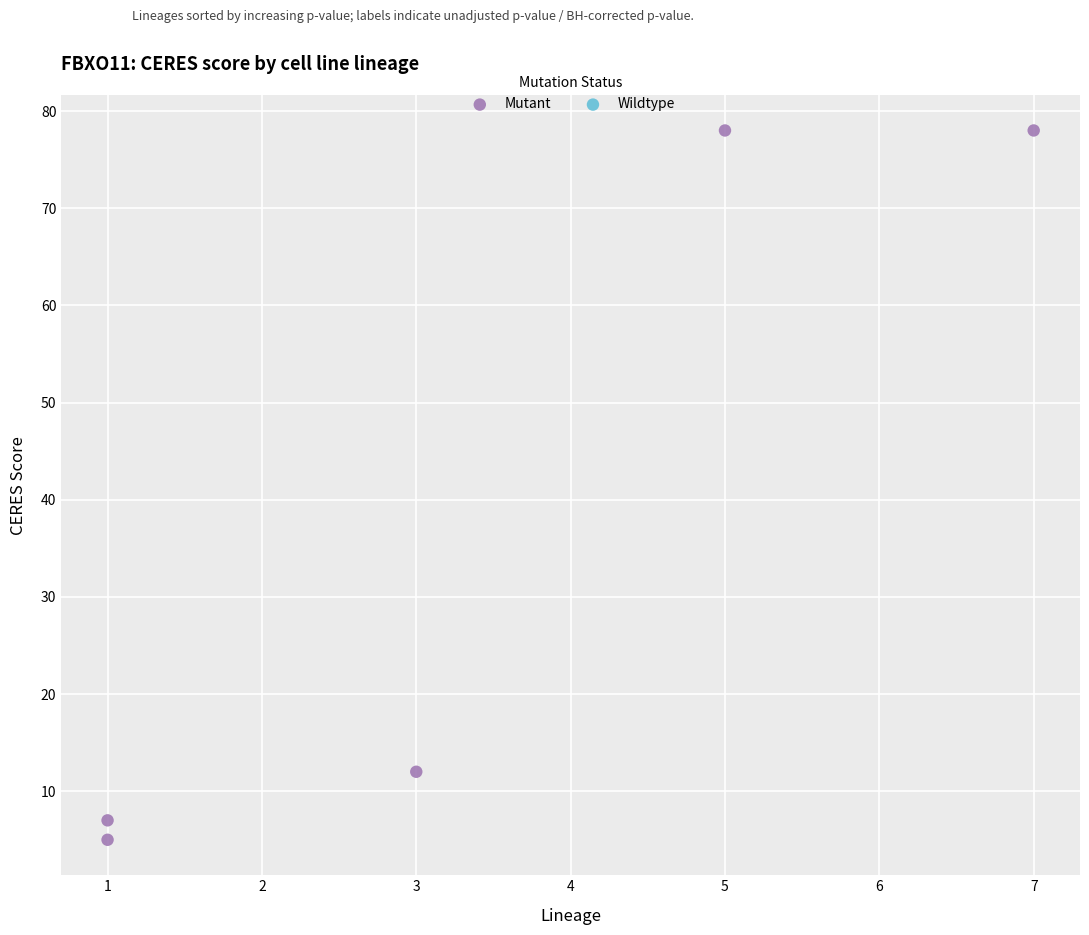

What Y value in the scatter plot is closest to 41?

12